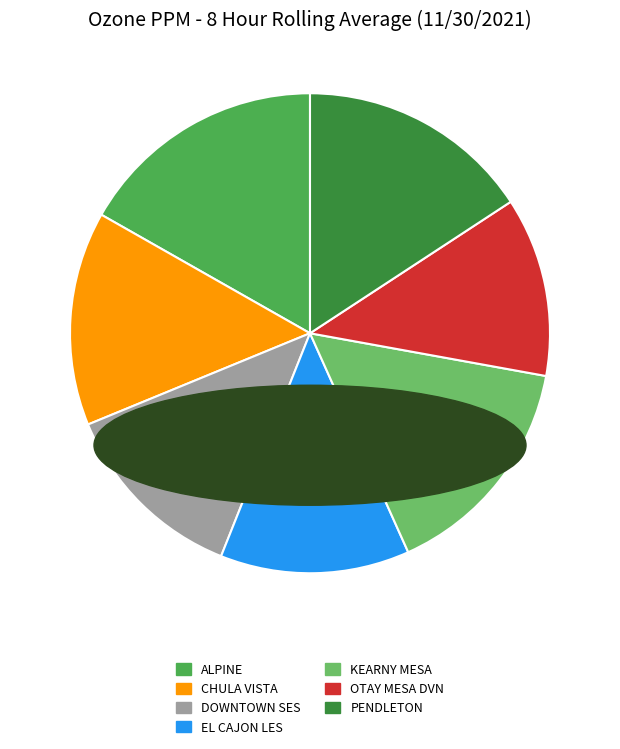

Do OTAY MESA DVN and KEARNY MESA together represent more than half of the pie?

No